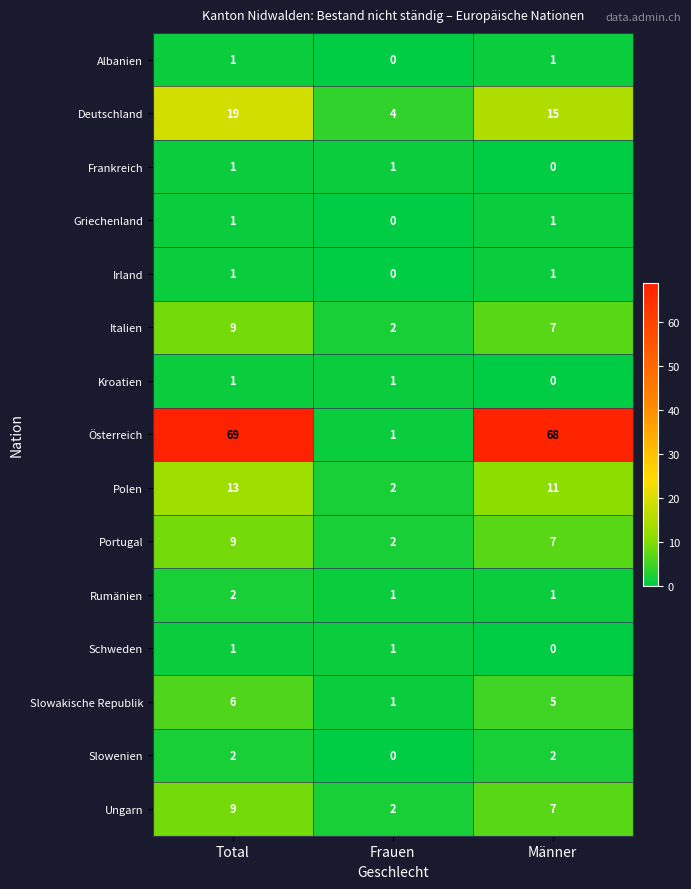

What is the average value of the Portugal series?

6